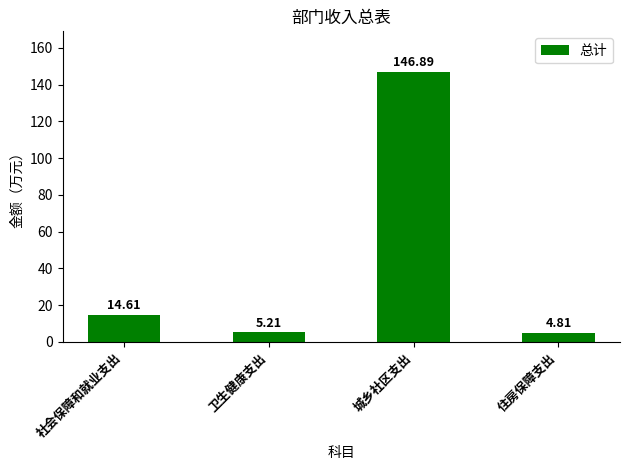

Reading left to right, list all the values displayed in this chart.

14.6	5.2	146.9	4.8